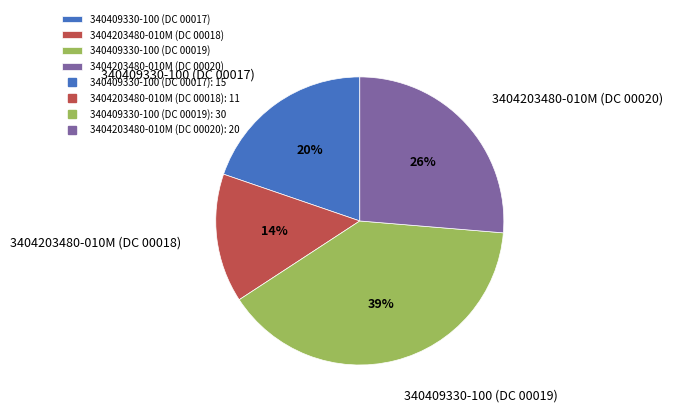

Count the number of slices in the pie.

4